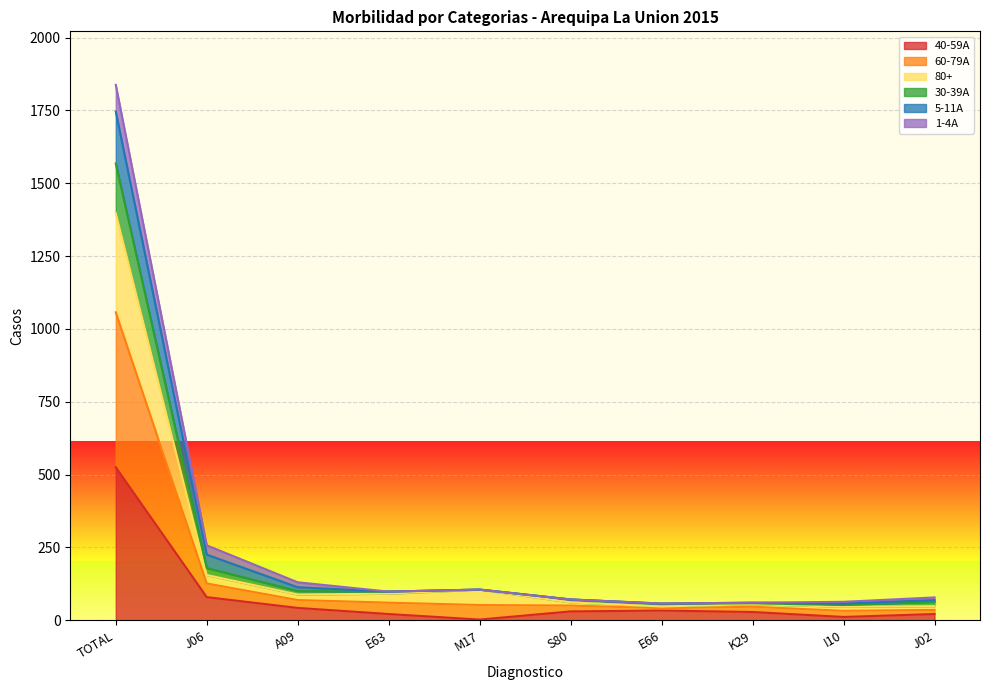

Which has a higher value, M17 or E66?

E66